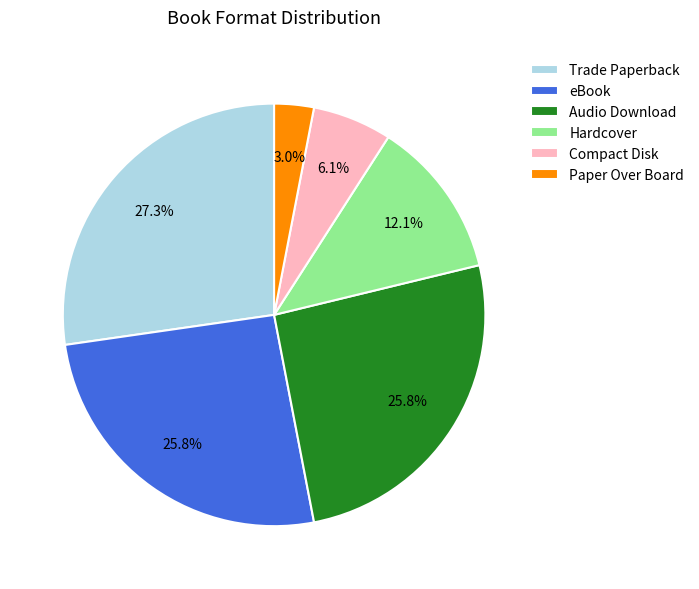

To the nearest percent, what is the average slice percentage?

17%